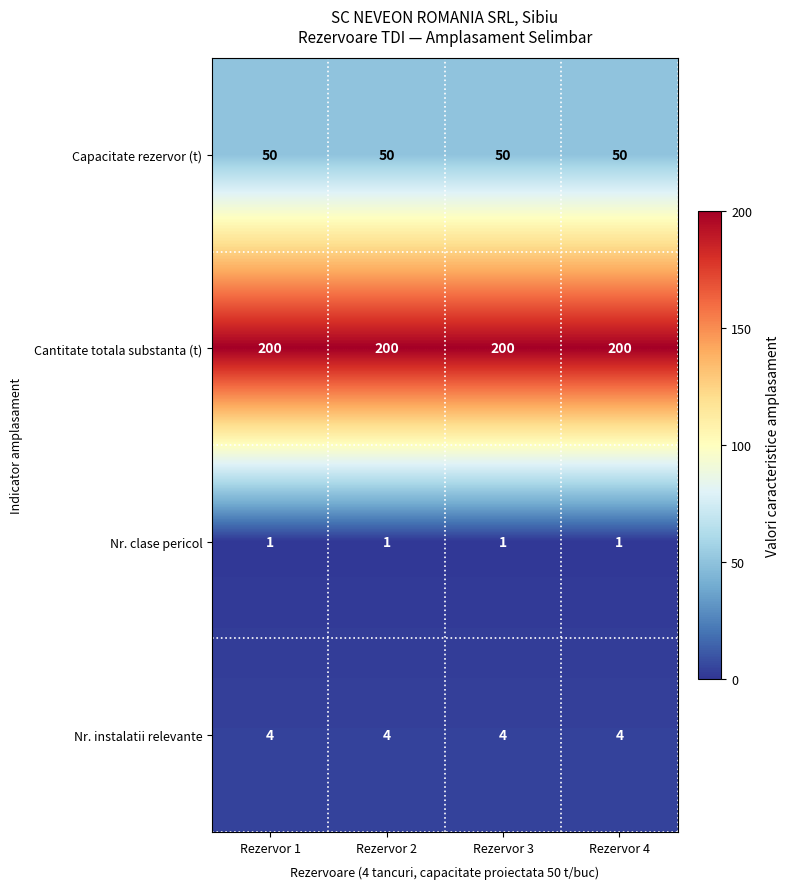

What is the spread (max minus min) of values at Rezervor 3?

199